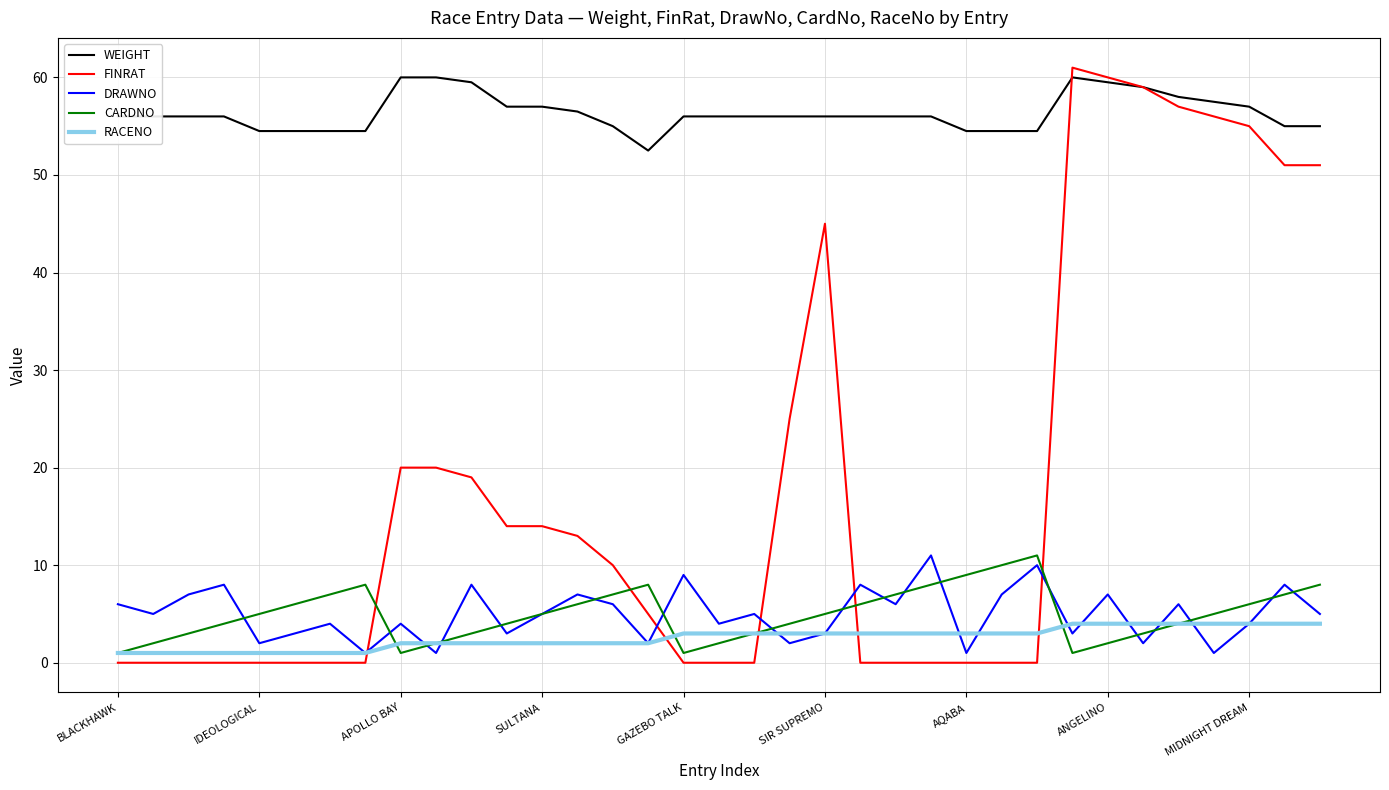

True or false: CARDNO and FINRAT cross at least once.

True